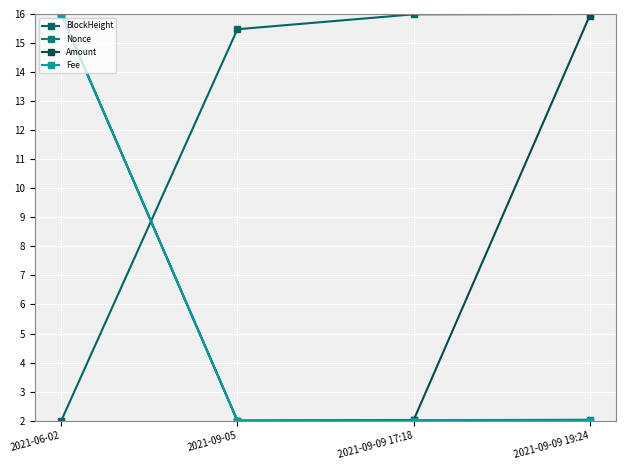

At how many categories does at least one series exceed 6?

4